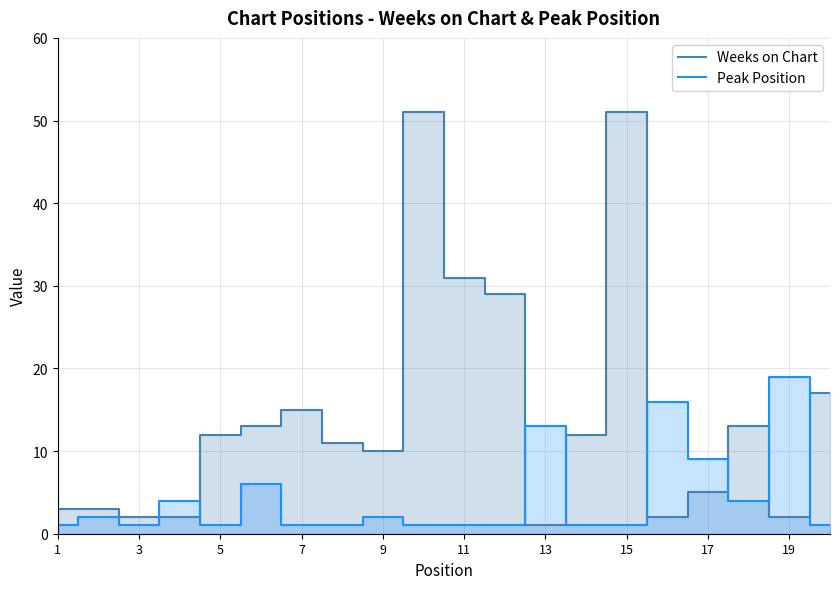

What are all the series names shown in the legend?

Weeks on Chart, Peak Position